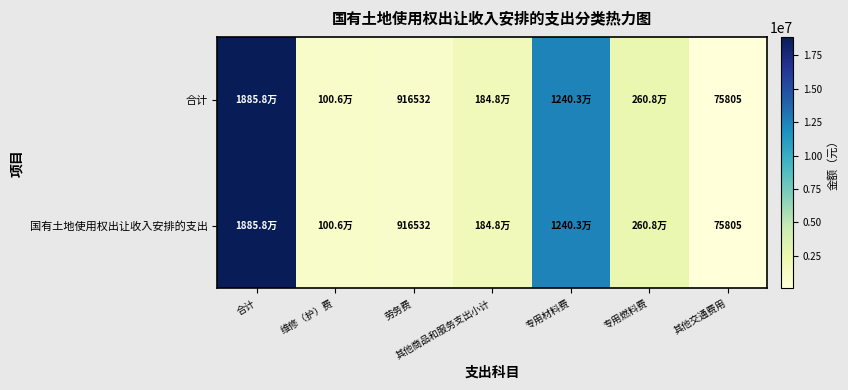

What is the average value of the 国有土地使用权出让收入安排的支出 series?

5387900.2